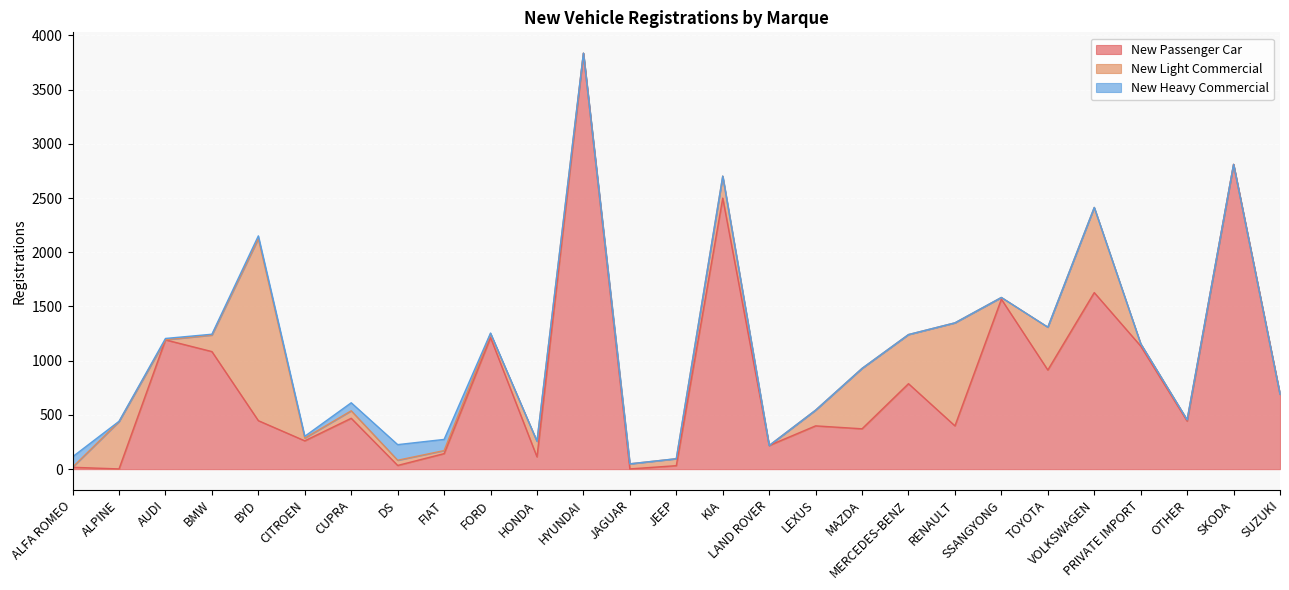

Is the value of New Passenger Car at SSANGYONG greater than the value of New Light Commercial at ALFA ROMEO?

Yes